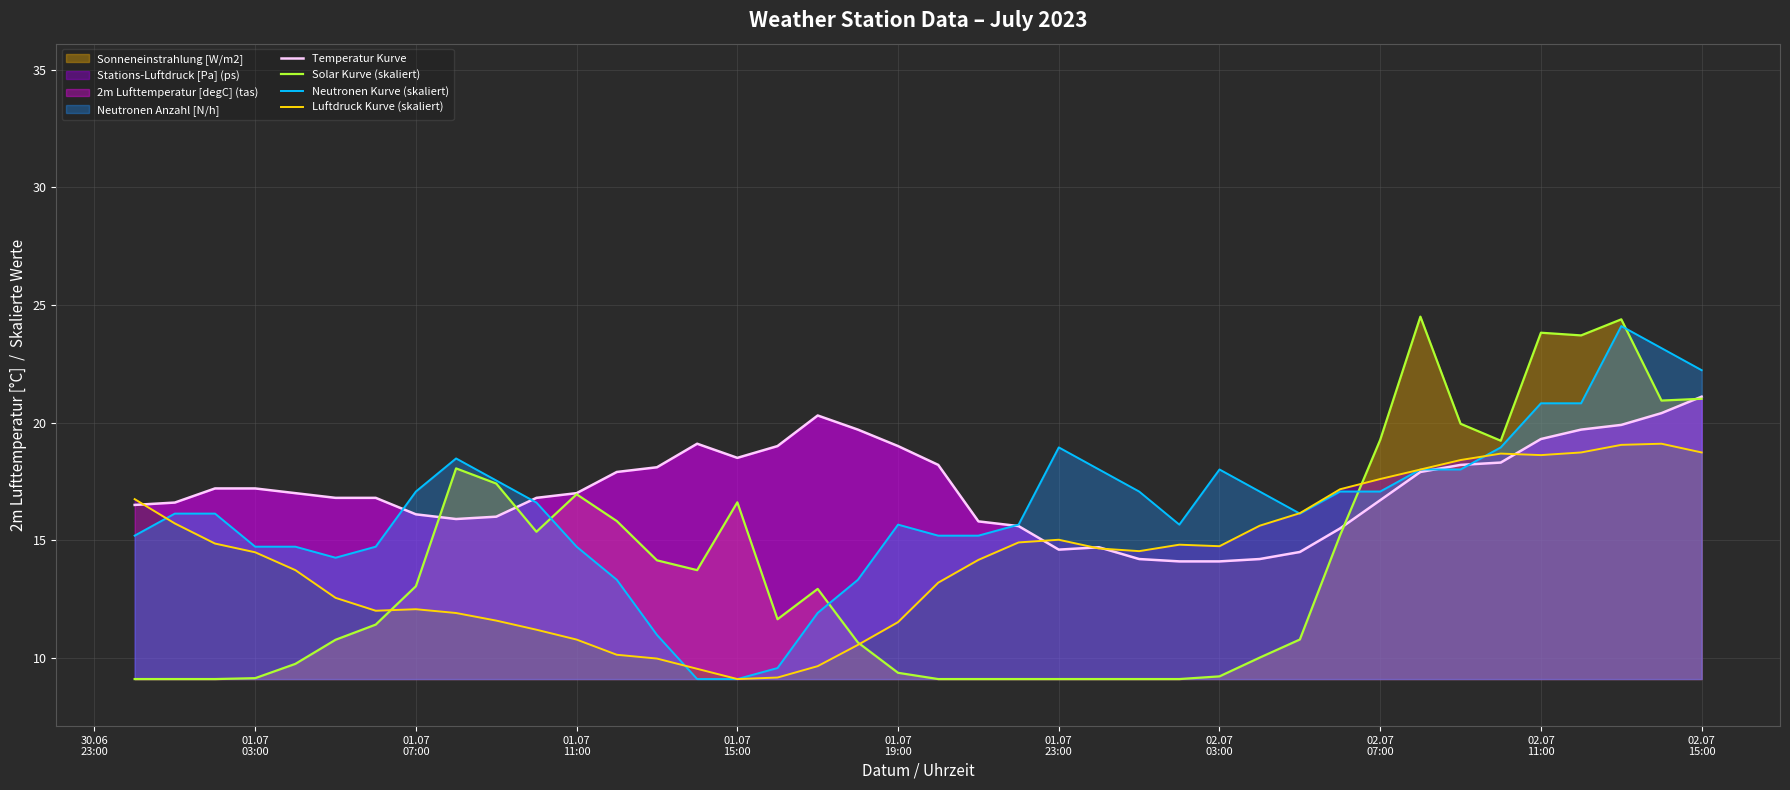

Which series has the largest total across all categories?

Temperatur Kurve